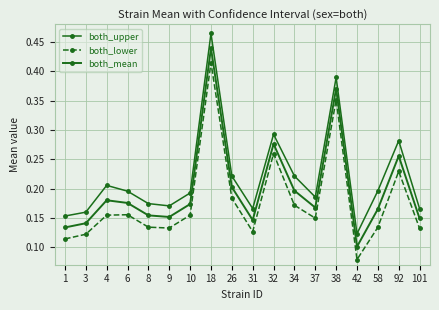

Which has a higher value, 9 or 34?

34